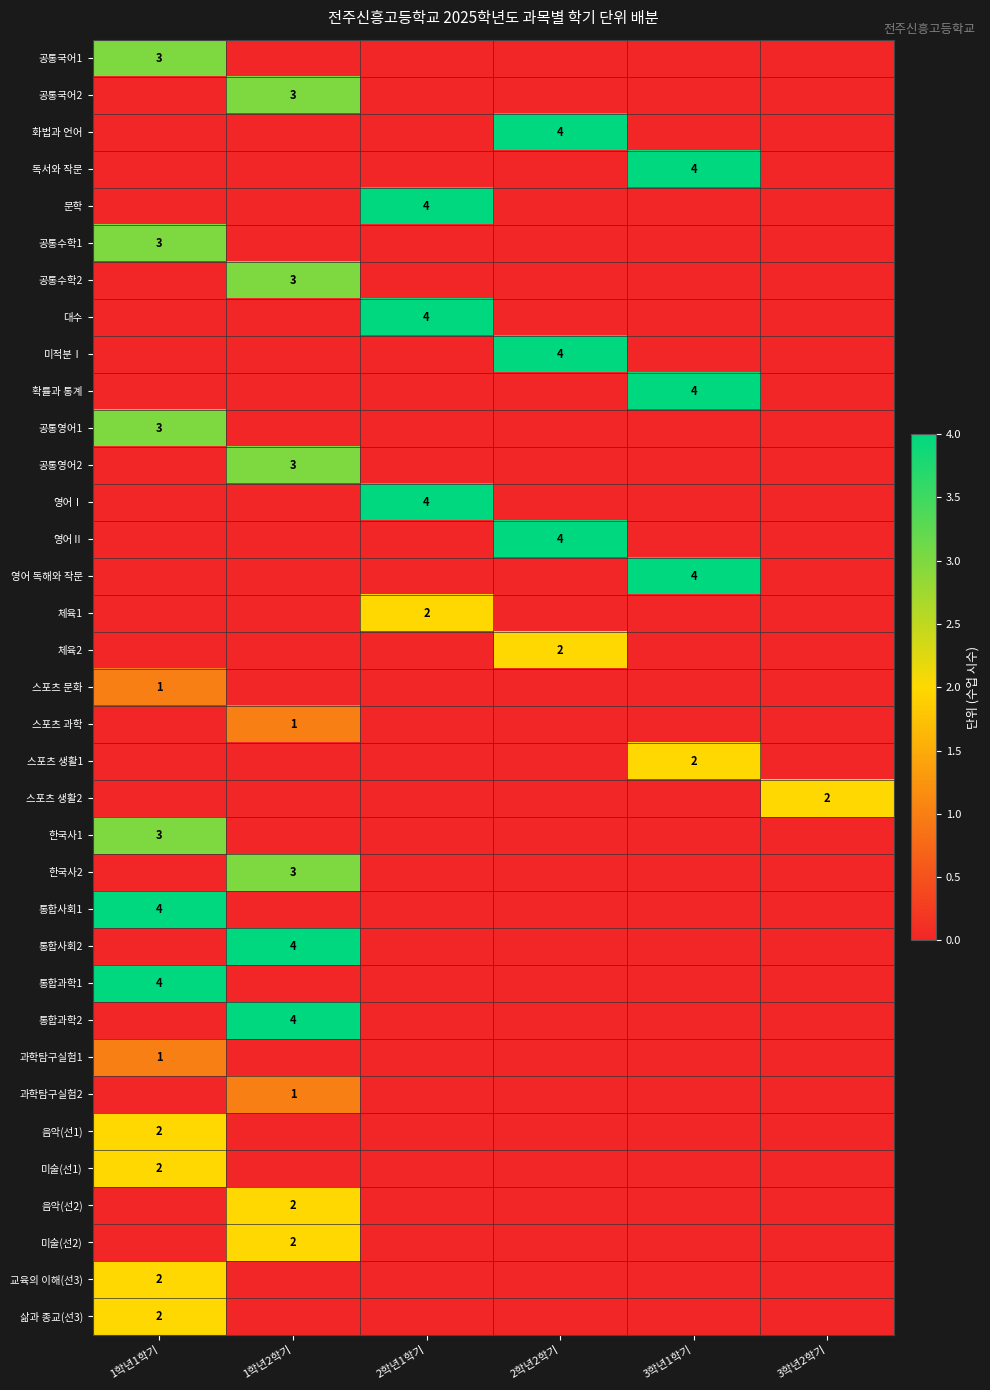

Rank the series by their maximum value, from highest to lowest.

화법과 언어, 독서와 작문, 문학, 대수, 미적분Ⅰ, 확률과 통계, 영어Ⅰ, 영어Ⅱ, 영어 독해와 작문, 통합사회1, 통합사회2, 통합과학1, 통합과학2, 공통국어1, 공통국어2, 공통수학1, 공통수학2, 공통영어1, 공통영어2, 한국사1, 한국사2, 체육1, 체육2, 스포츠 생활1, 스포츠 생활2, 음악(선1), 미술(선1), 음악(선2), 미술(선2), 교육의 이해(선3), 삶과 종교(선3), 스포츠 문화, 스포츠 과학, 과학탐구실험1, 과학탐구실험2